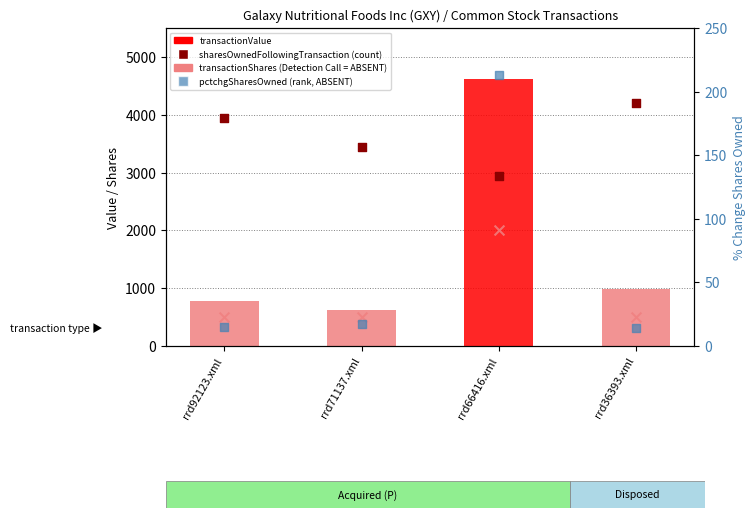

At which category is the sum across all series the highest?

rrd66416.xml